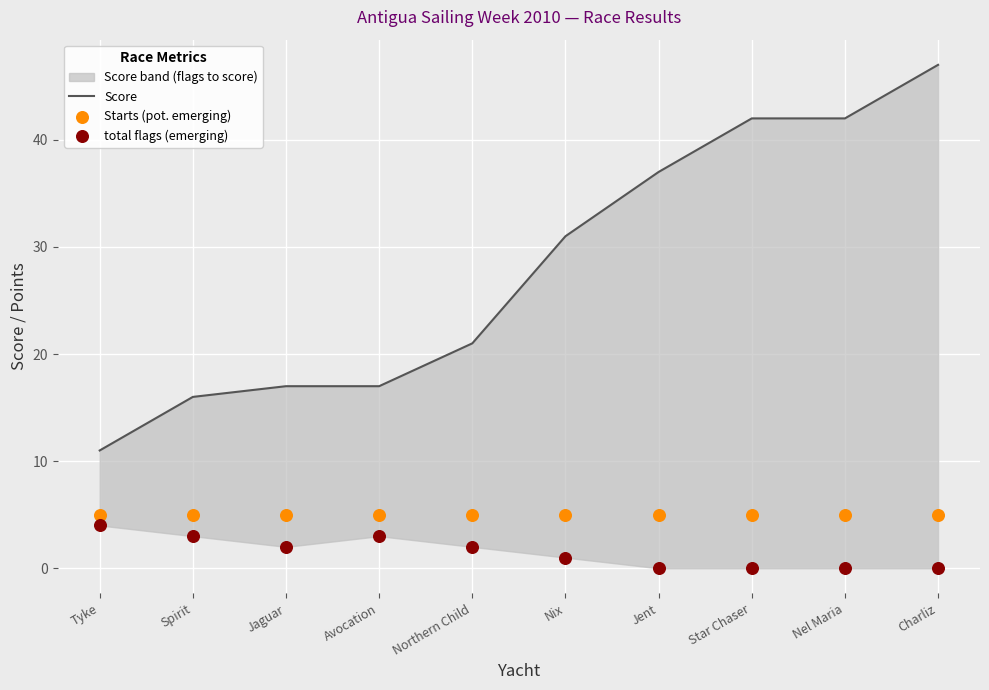

Which series contains the lowest Y value?

total flags (emerging)